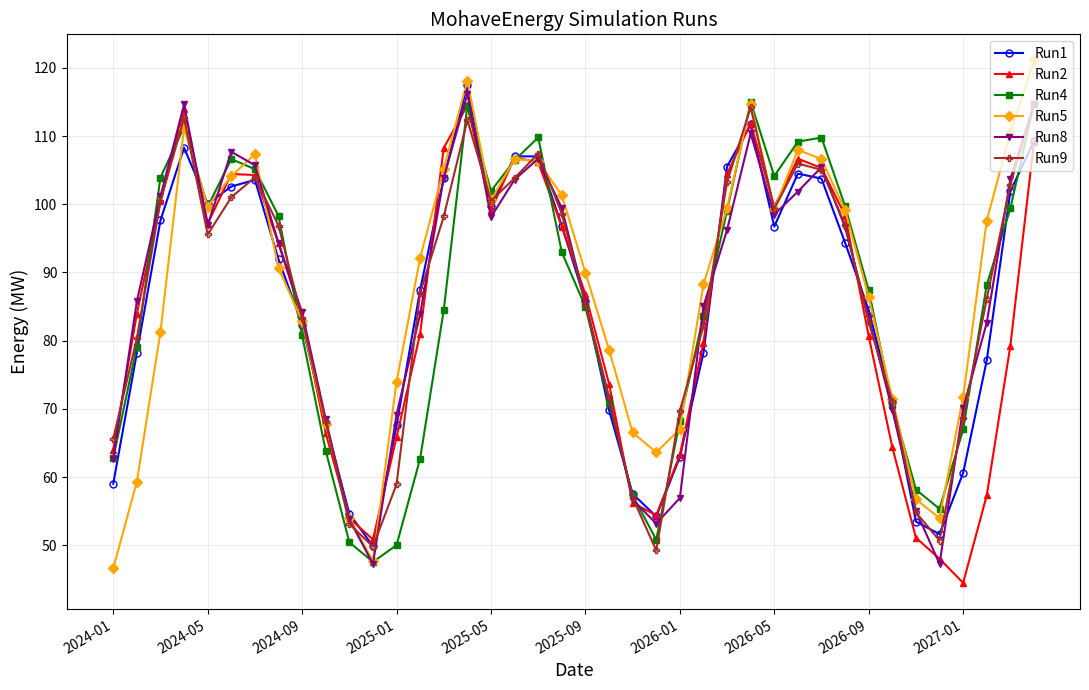

In Run8, how many points are lower than both neighbors (excluding endpoints)?

6